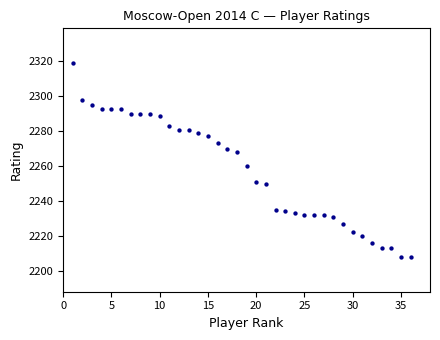

What is the range of Y values (max minus min)?

111